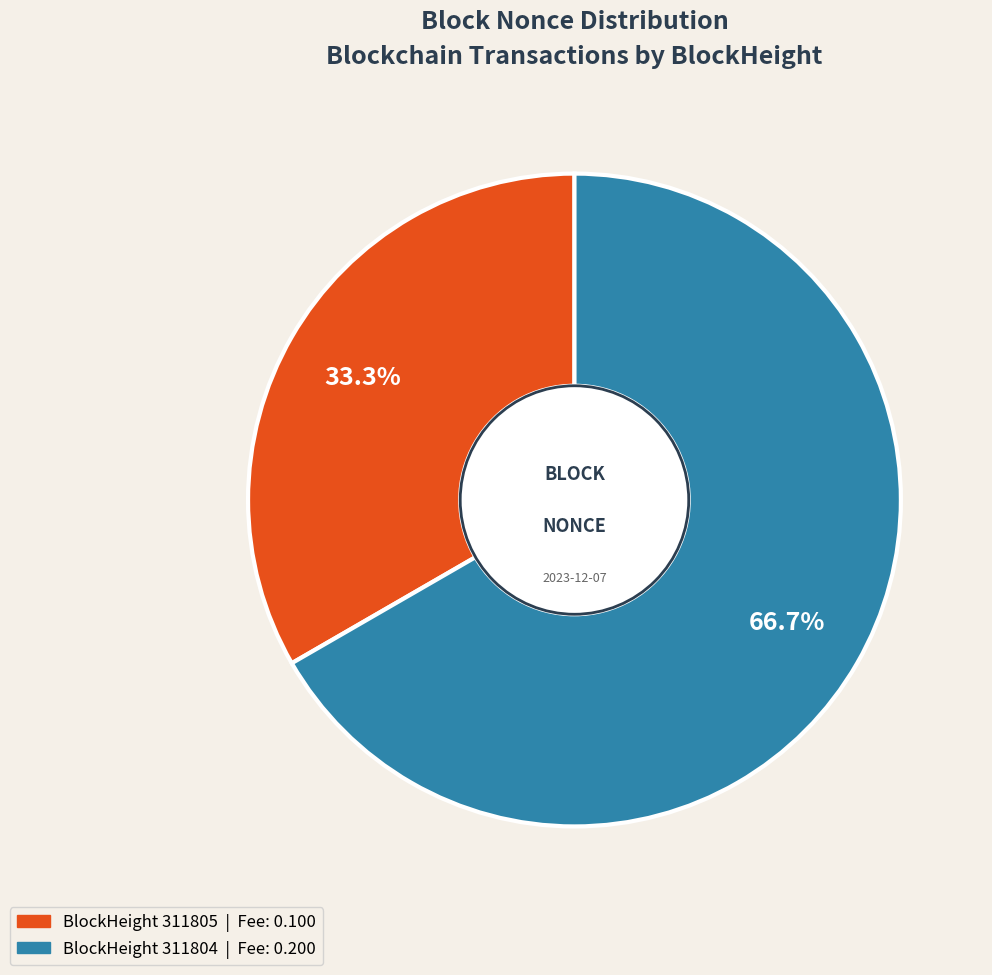

Is there any slice that represents more than half of the pie?

Yes